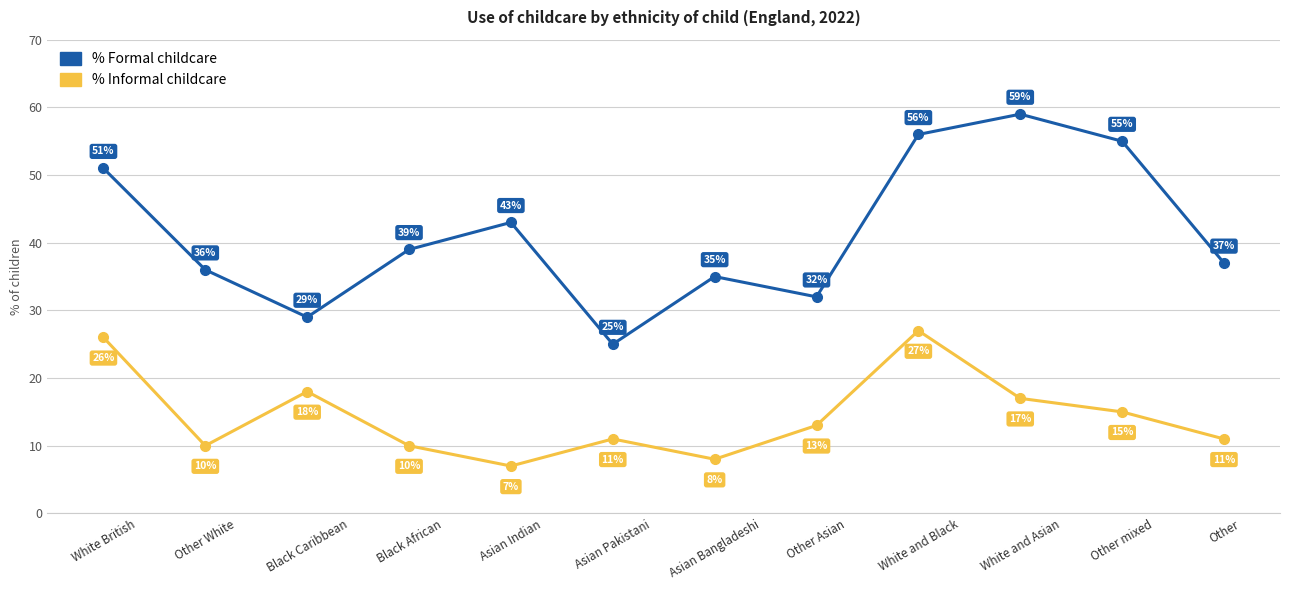

What is the difference between the % Formal childcare values at Asian Pakistani and Other Asian?

7